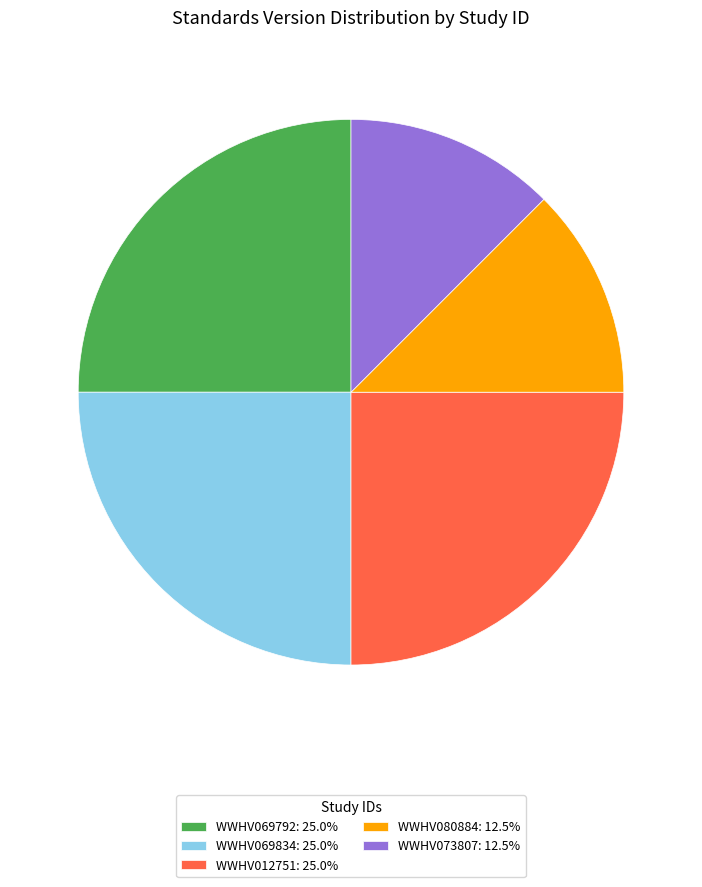

Does WWHV012751: 25.0% represent more than half of the total?

No